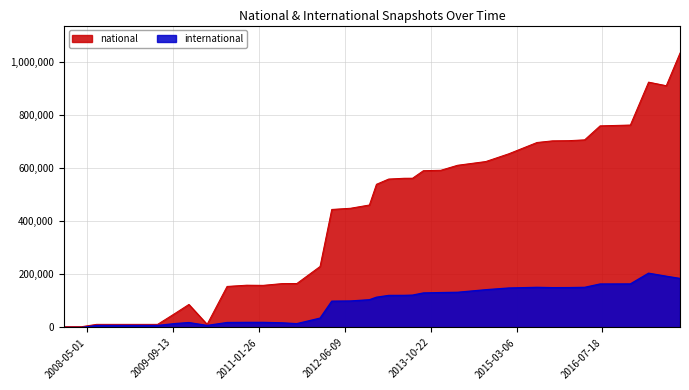

What is the minimum value for national?

3148